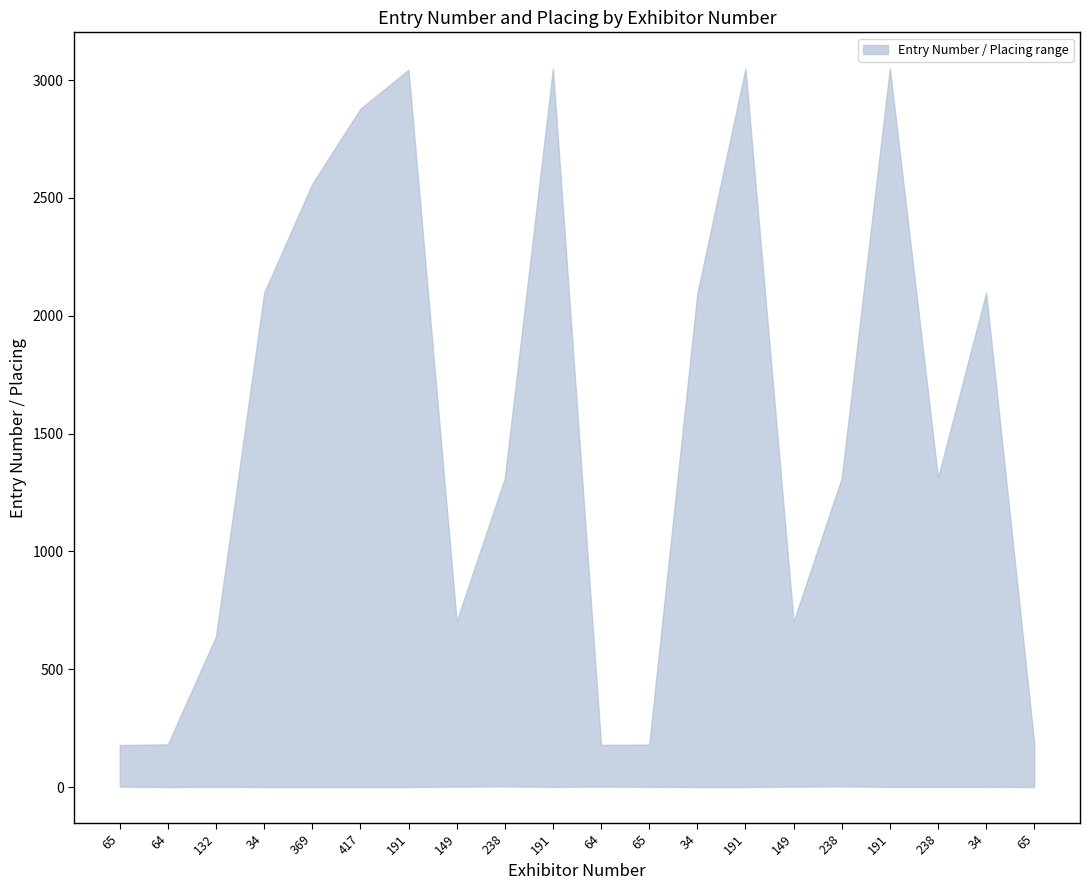

How many interior local peaks does the lower series have?

4